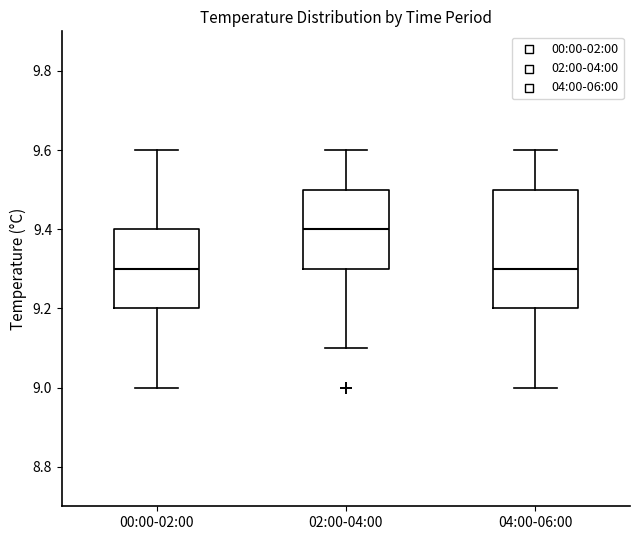

Which box is the tallest, from its lower edge to its upper edge?

04:00-06:00